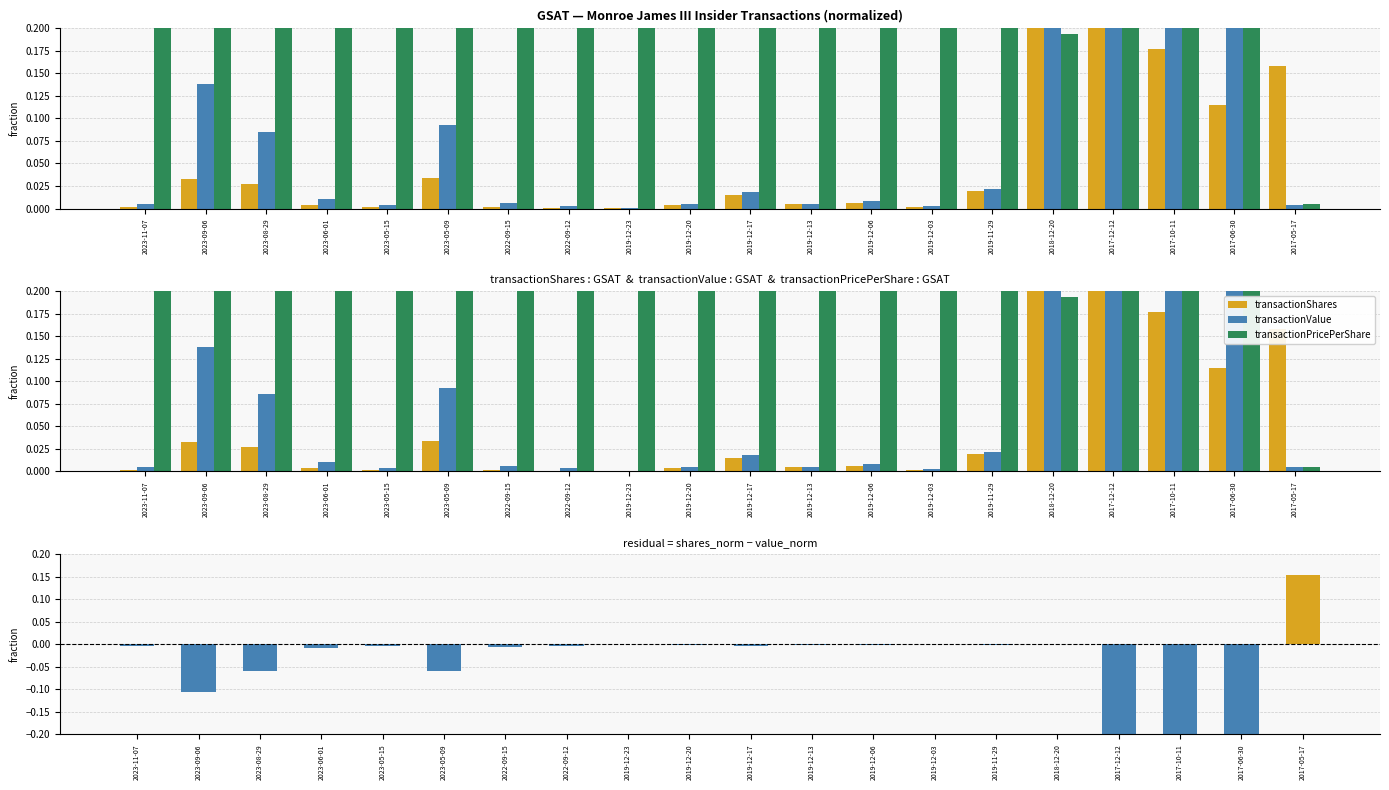

What is the total value across all series at 2023-11-07?

0.7